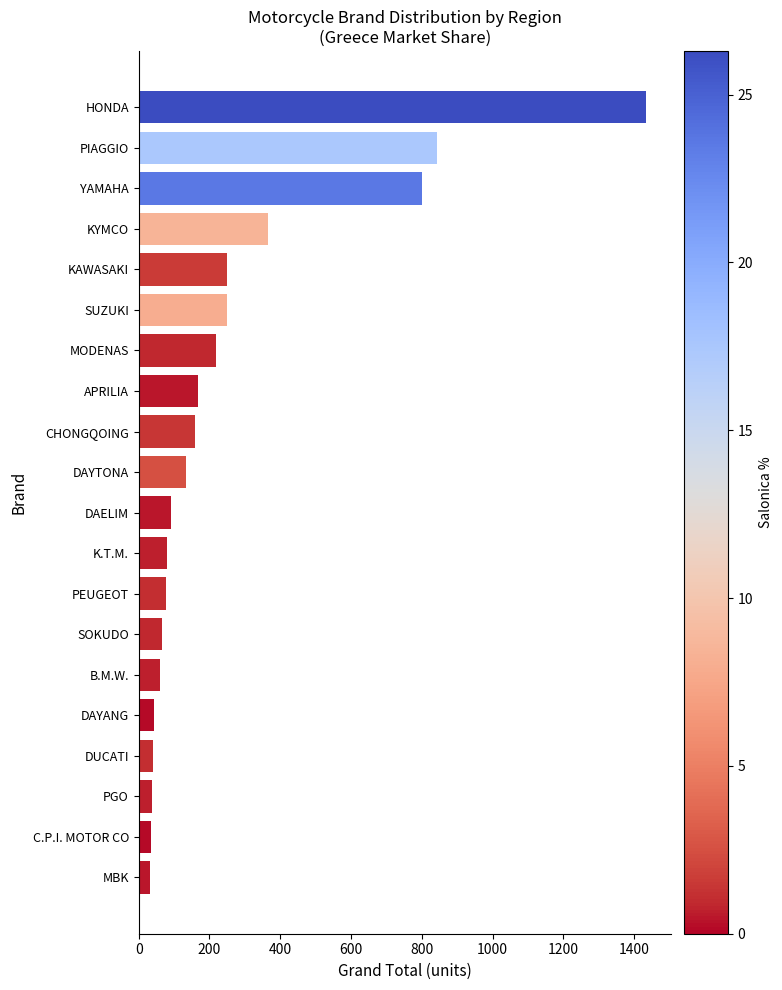

Which has a higher value, YAMAHA or CHONGQOING?

YAMAHA